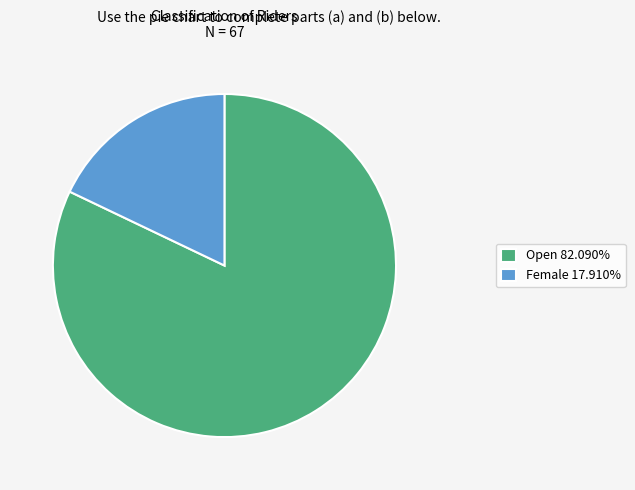

Do Open 82.090% and Female 17.910% together represent more than half of the pie?

Yes